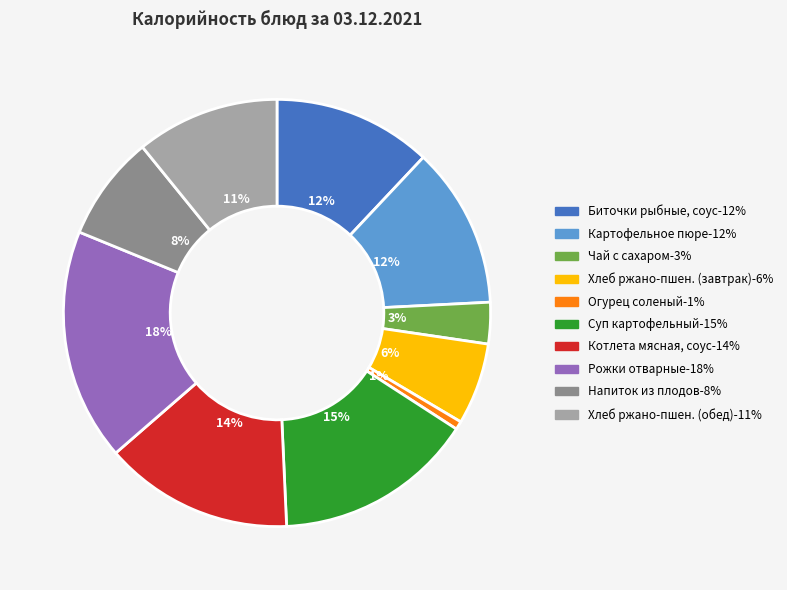

To the nearest percent, what is the average slice percentage?

10%